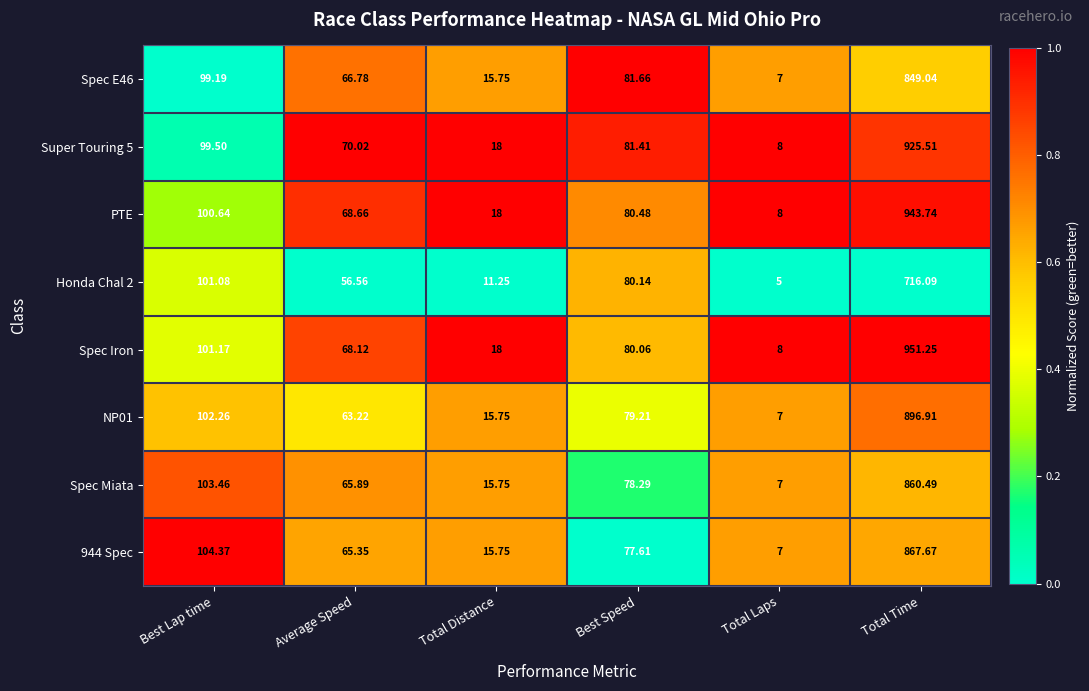

Which series changed the most between Total Distance and Total Time?

Spec Iron